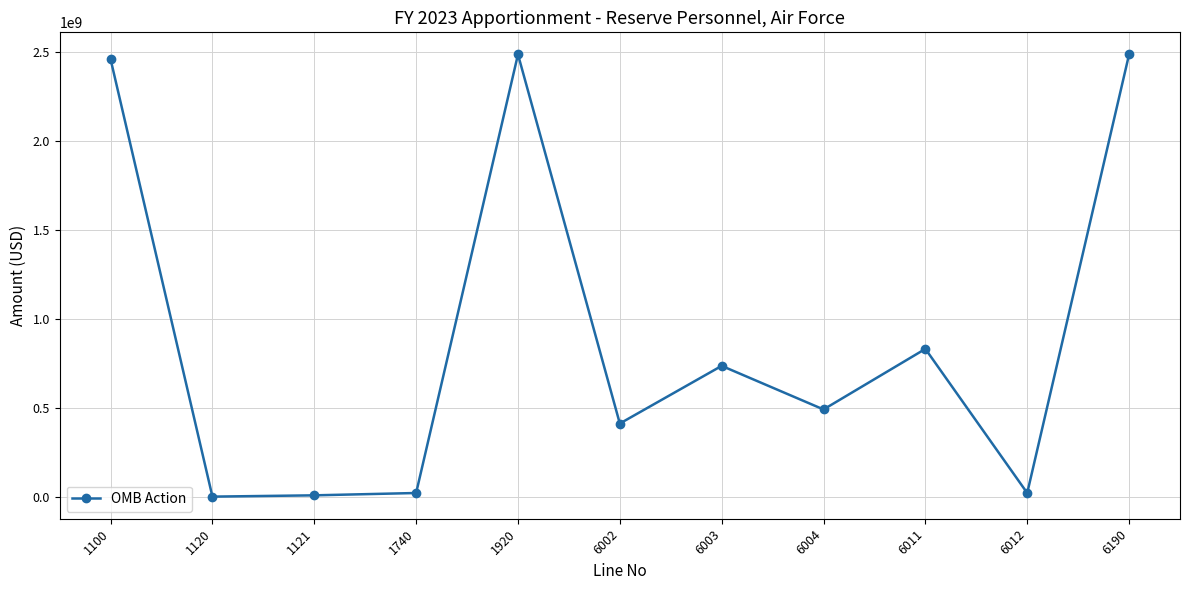

Approximately how many times larger is the value at 6003 compared to 6190?

0.3